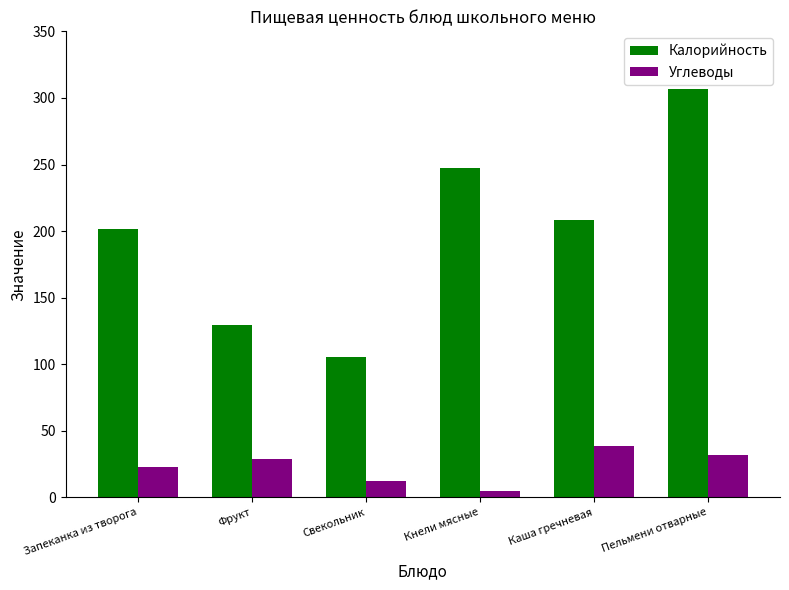

The value of Углеводы at Фрукт is 28.6. True or false?

True